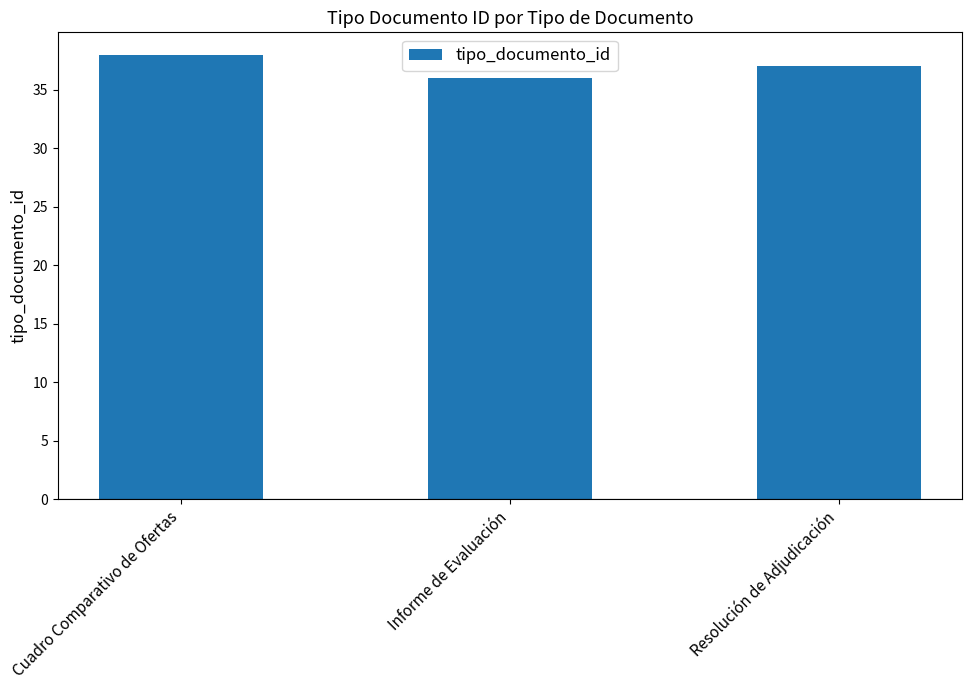

Rank the categories by value from highest to lowest.

Cuadro Comparativo de Ofertas, Resolución de Adjudicación, Informe de Evaluación